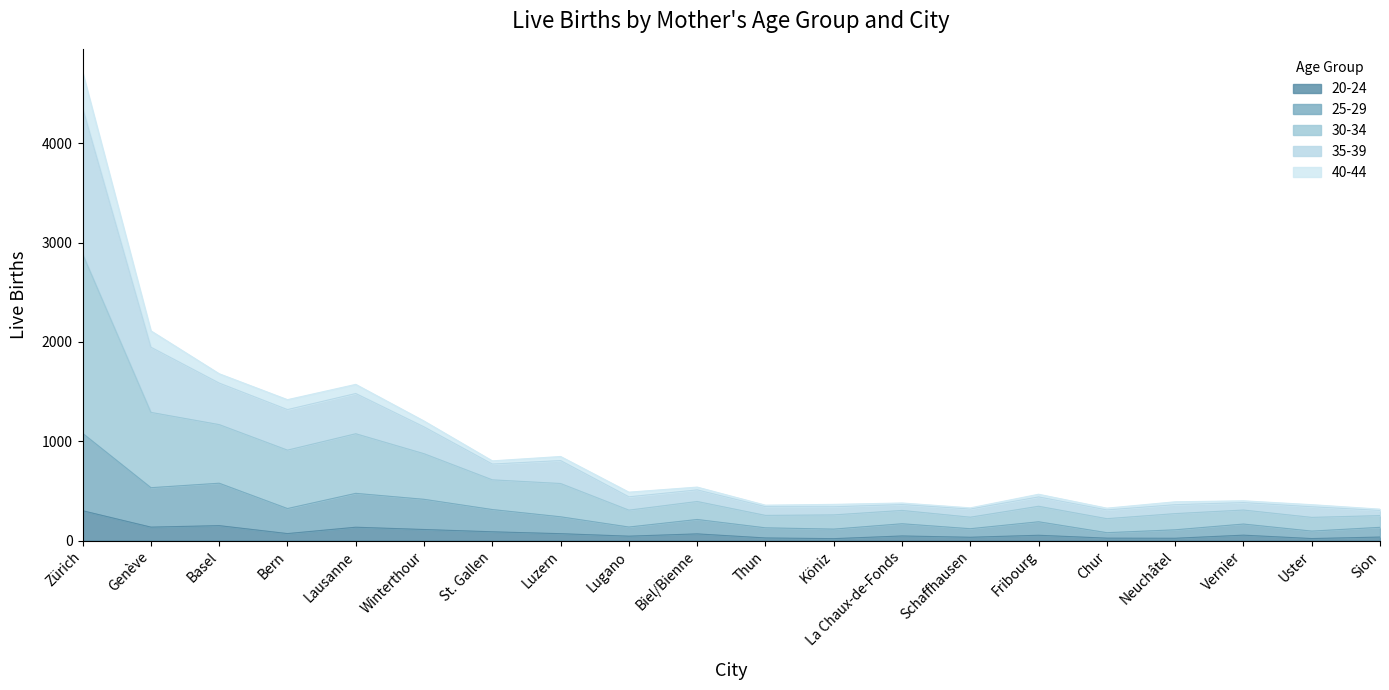

What position from the left is St. Gallen?

7